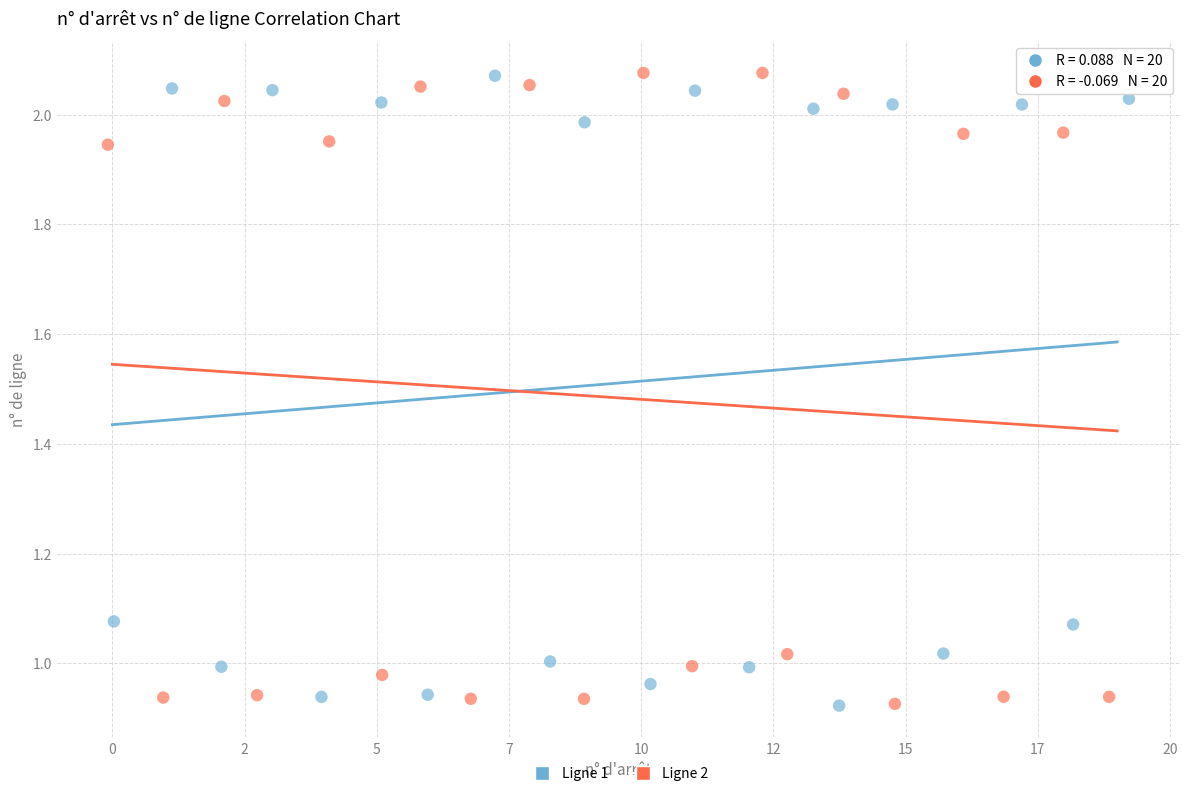

What are all the series names shown in the legend?

Ligne 1, Ligne 2